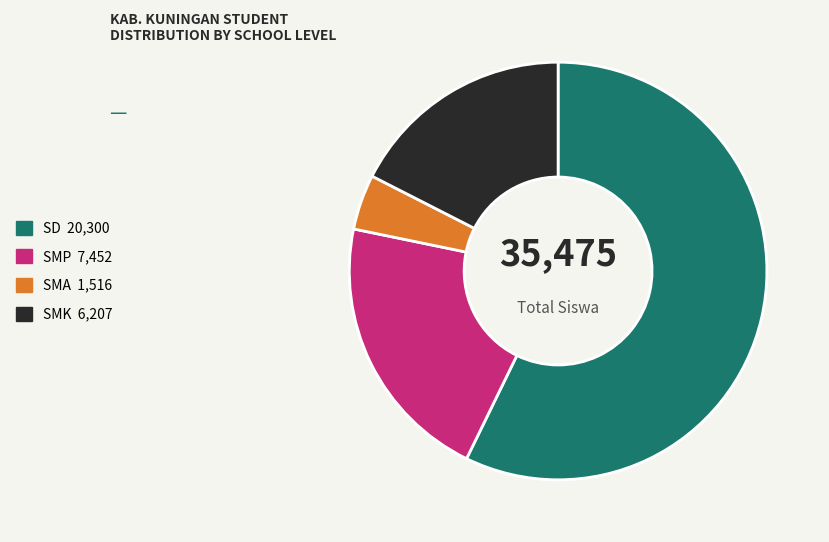

Do SMA and SMK together represent more than half of the pie?

No